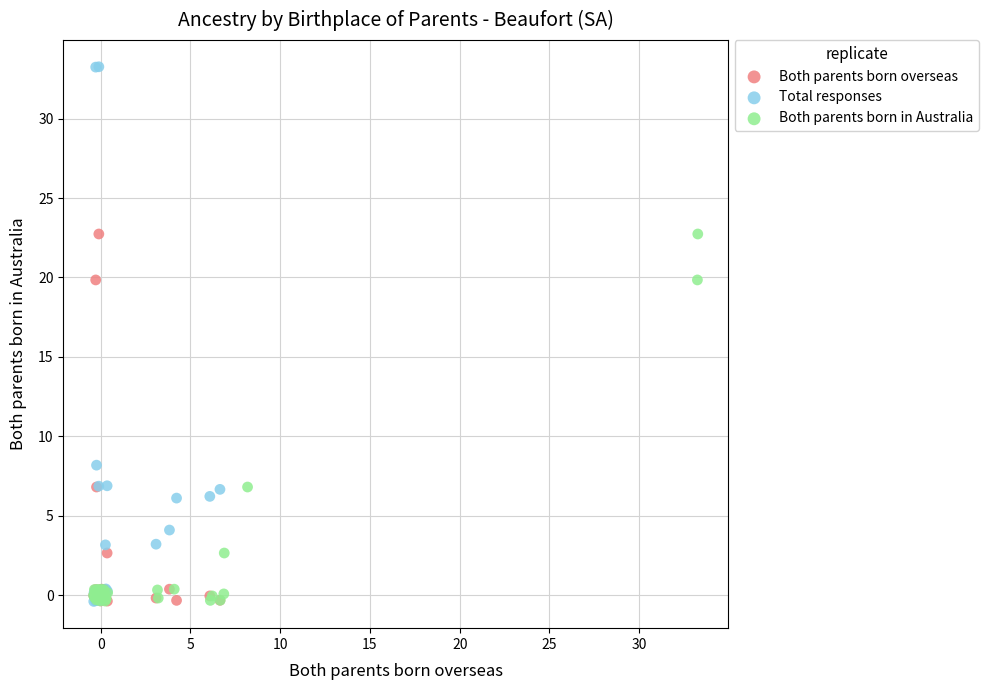

Which series reaches the maximum Y coordinate?

Total responses